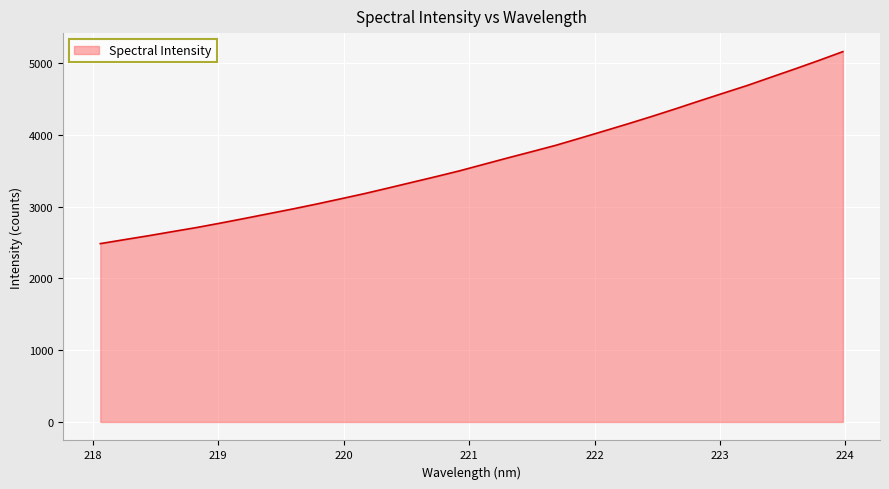

What is the maximum value shown in the chart?

5161.6